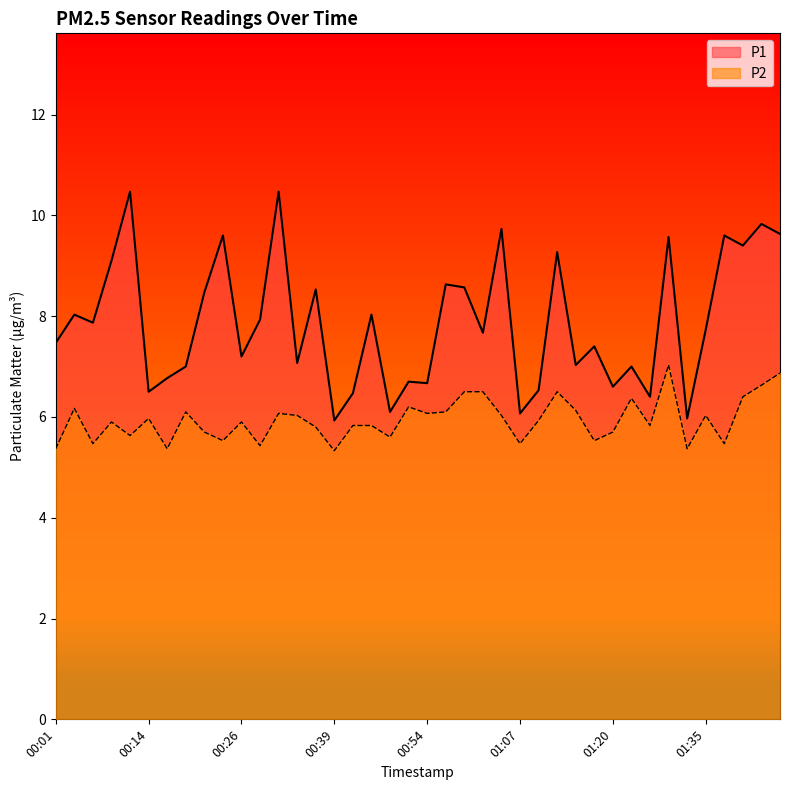

Reading left to right, what are all the values shown in this chart?

P1: 7.5	8.0	7.9	9.1	10.5	6.5	6.8	7.0	8.5	9.6	7.2	7.9	10.5	7.1	8.5	5.9	6.5	8.0	6.1	6.7	6.7	8.6	8.6	7.7	9.7	6.1	6.5	9.3	7.0	7.4	6.6	7.0	6.4	9.6	6.0	7.7	9.6	9.4	9.8	9.6
P2: 5.4	6.2	5.5	5.9	5.6	6.0	5.4	6.1	5.7	5.5	5.9	5.4	6.1	6.0	5.8	5.3	5.8	5.8	5.6	6.2	6.1	6.1	6.5	6.5	6.0	5.5	5.9	6.5	6.1	5.5	5.7	6.4	5.8	7.0	5.4	6.0	5.5	6.4	6.6	6.9